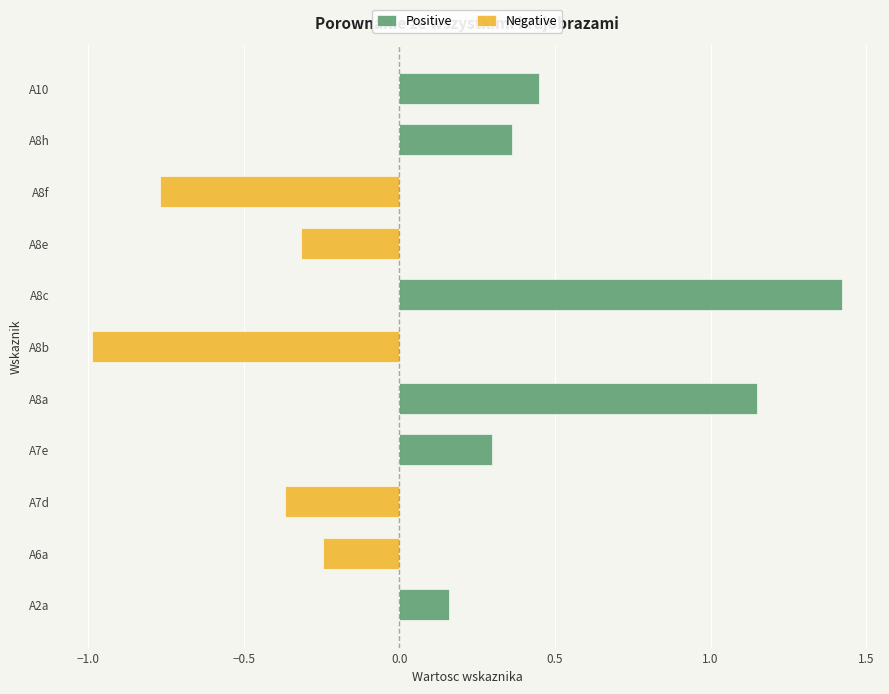

Are the bars grouped side by side (vs. stacked)?

Yes